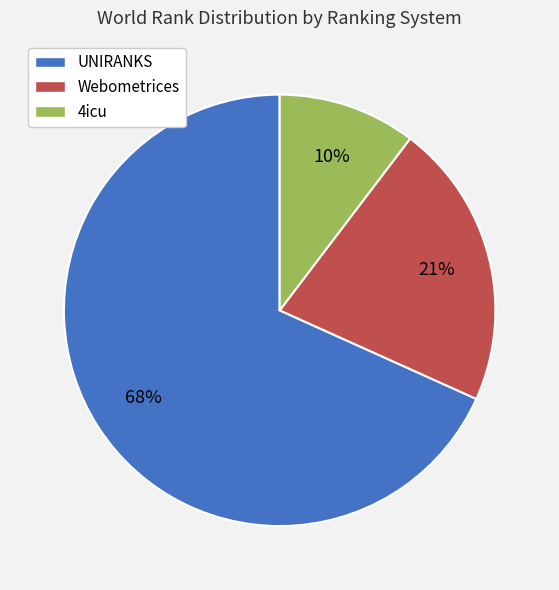

How many slices are in this pie chart?

3